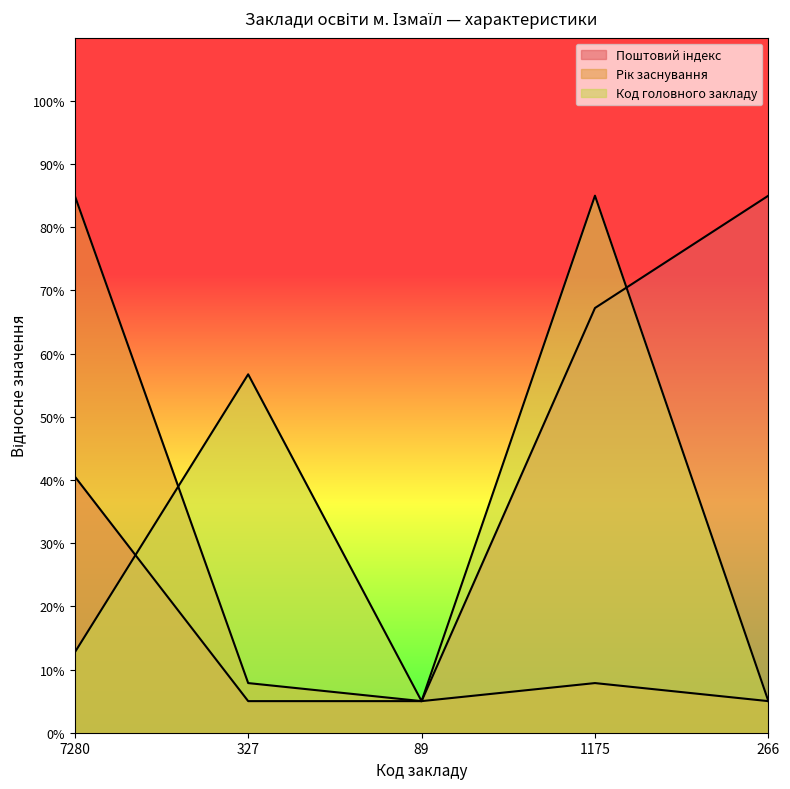

Rank the categories by Рік заснування value from lowest to highest.

89, 266, 327, 1175, 7280